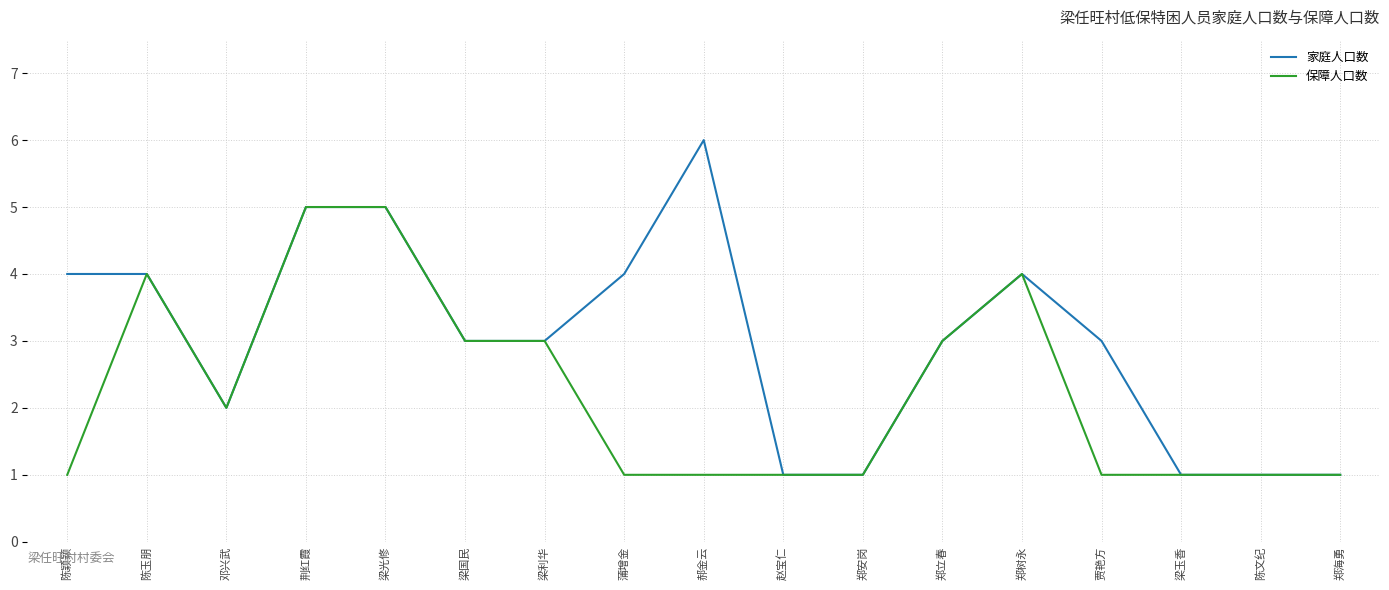

What are all the series names shown in the legend?

家庭人口数, 保障人口数